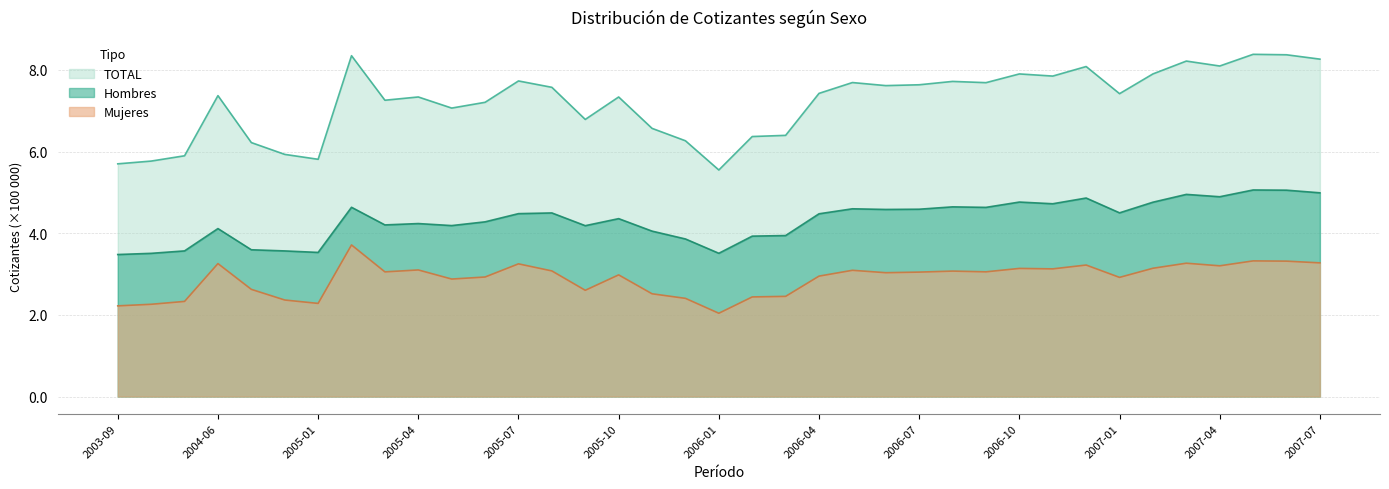

Which series changed the most between 2006-10 and 2007-01?

TOTAL